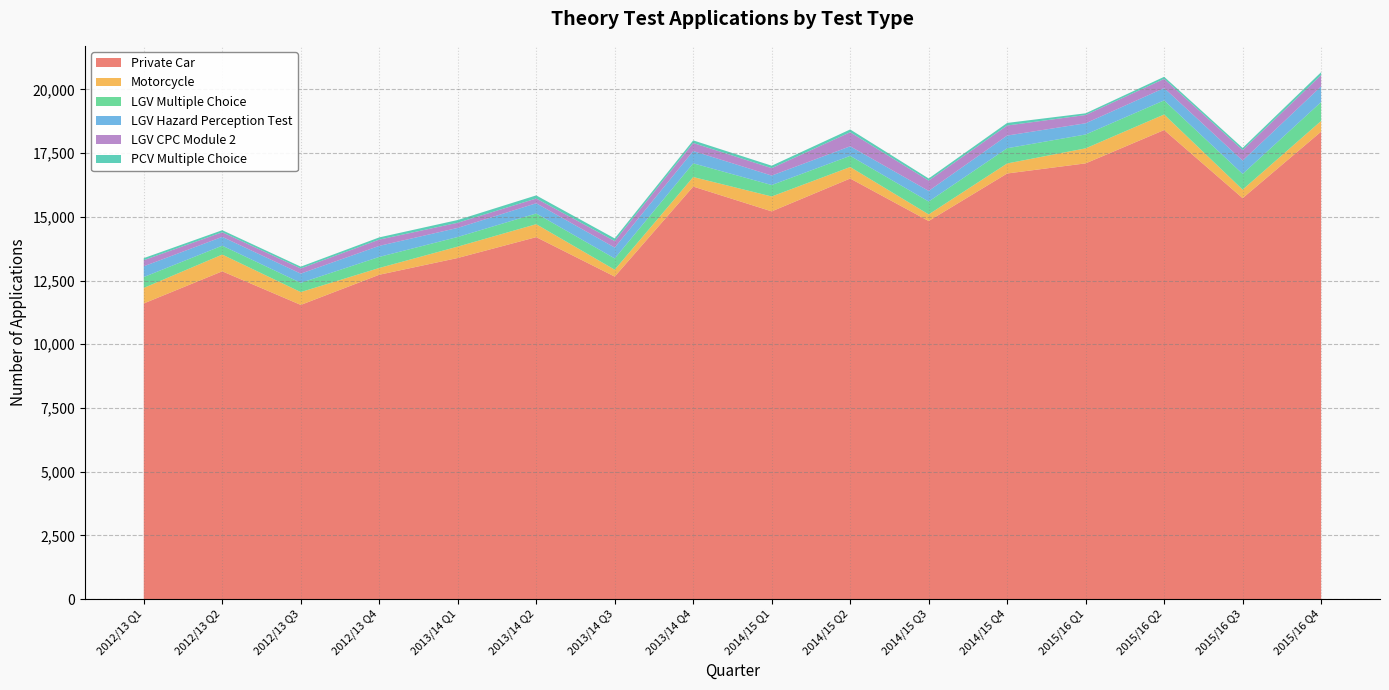

Reading left to right, list all the values displayed in this chart.

Private Car: 11601	12861	11543	12726	13384	14202	12654	16186	15213	16502	14835	16699	17097	18404	15731	18342
Motorcycle: 609	657	503	266	446	508	270	374	584	451	259	394	589	610	335	419
LGV Multiple Choice: 426	349	363	434	378	421	443	538	450	438	505	597	544	554	617	741
LGV Hazard Perception Test: 422	345	361	433	356	400	426	483	370	375	417	497	440	483	521	615
LGV CPC Module 2: 240	181	203	246	202	187	255	315	291	552	404	395	324	360	414	442
PCV Multiple Choice: 80	81	71	87	108	122	104	102	97	109	83	101	67	82	83	115